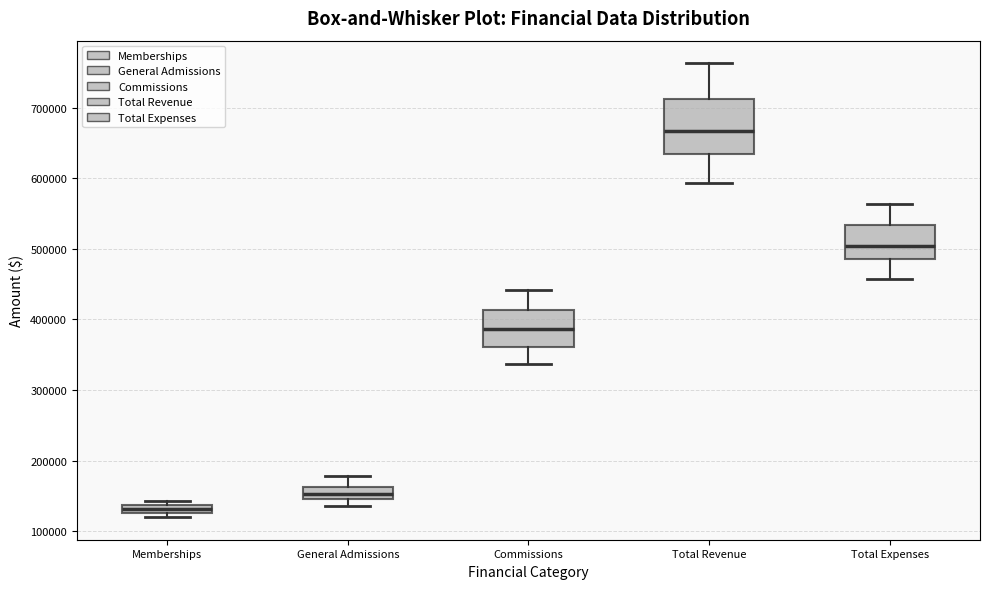

Where is the lower edge of the box for Commissions on the y-axis? The values are not printed on the chart, so give them approximately, as read against the axis.

360000